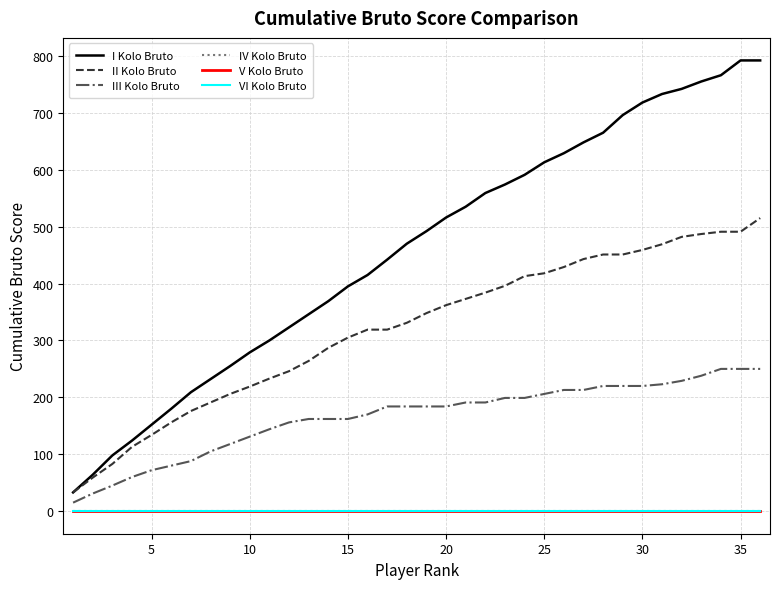

Does the chart have visible grid lines?

Yes